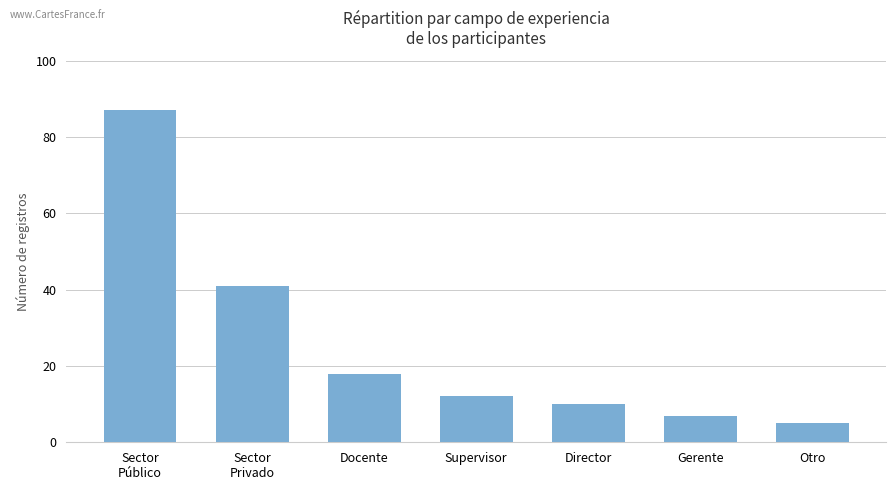

What is the value of the 1st bar from the left?

87